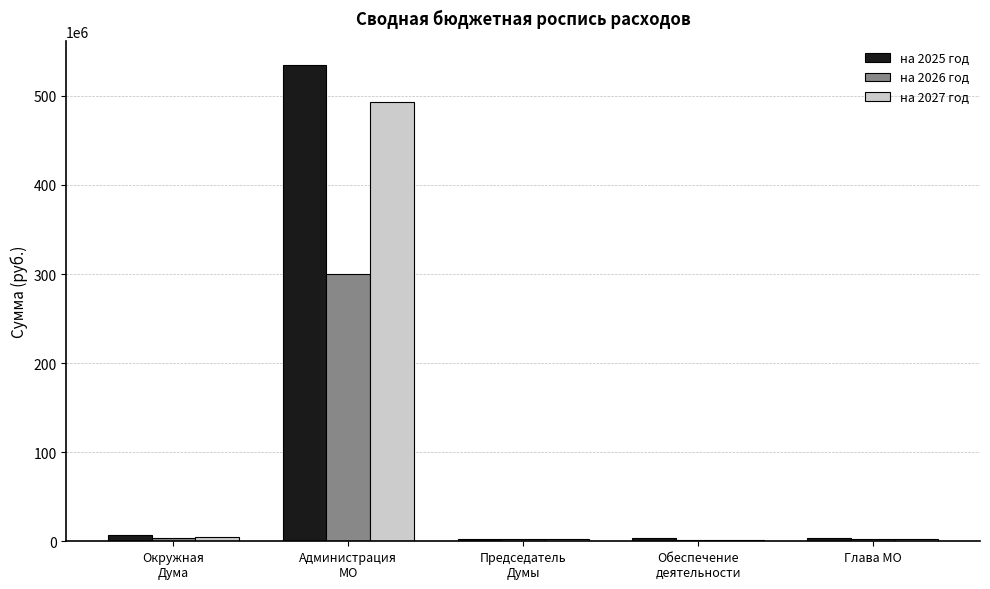

How many data points does each series have?

5